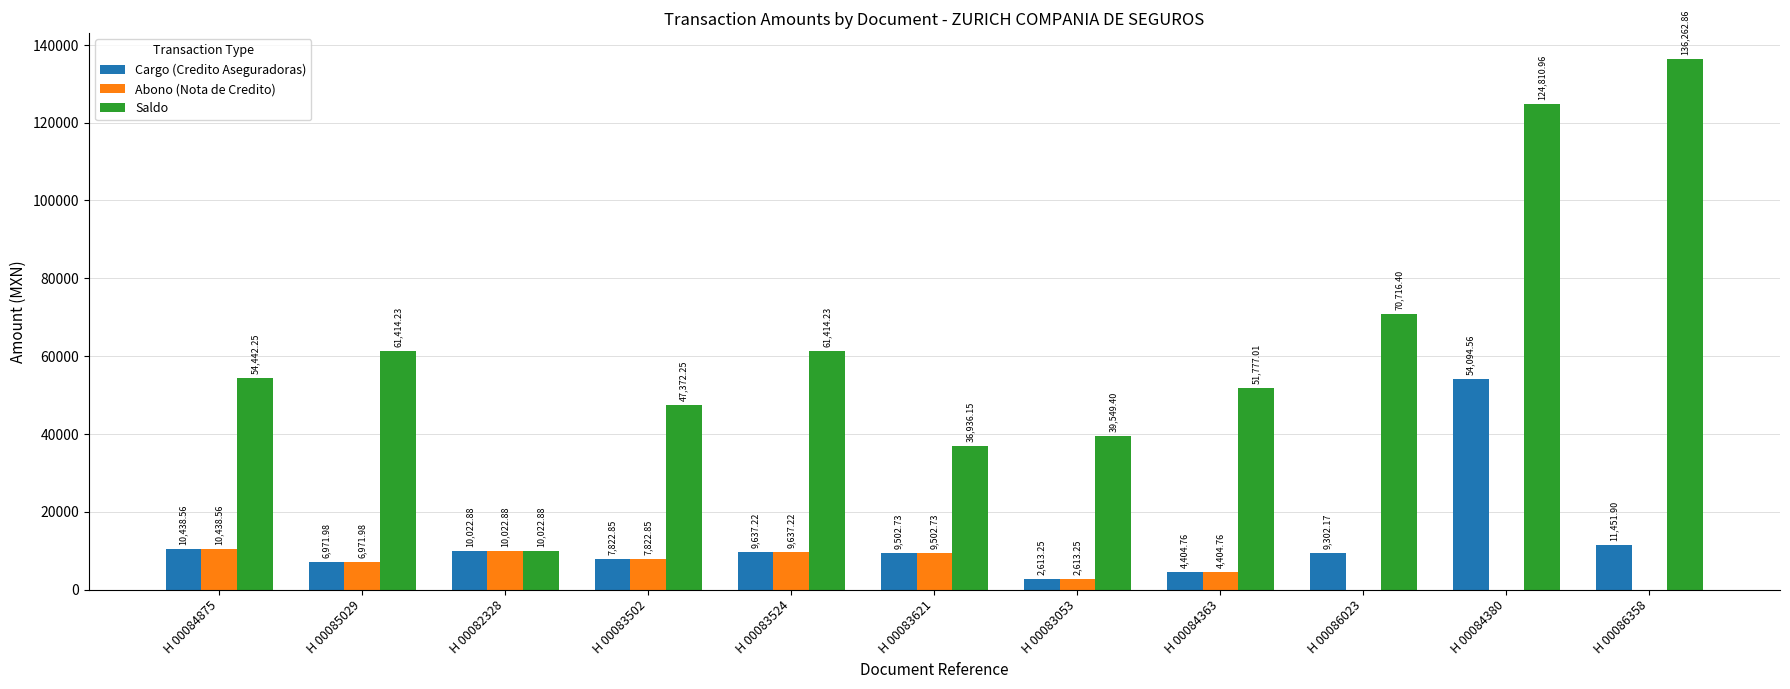

Which category has the highest value in the Saldo series?

H 00086358